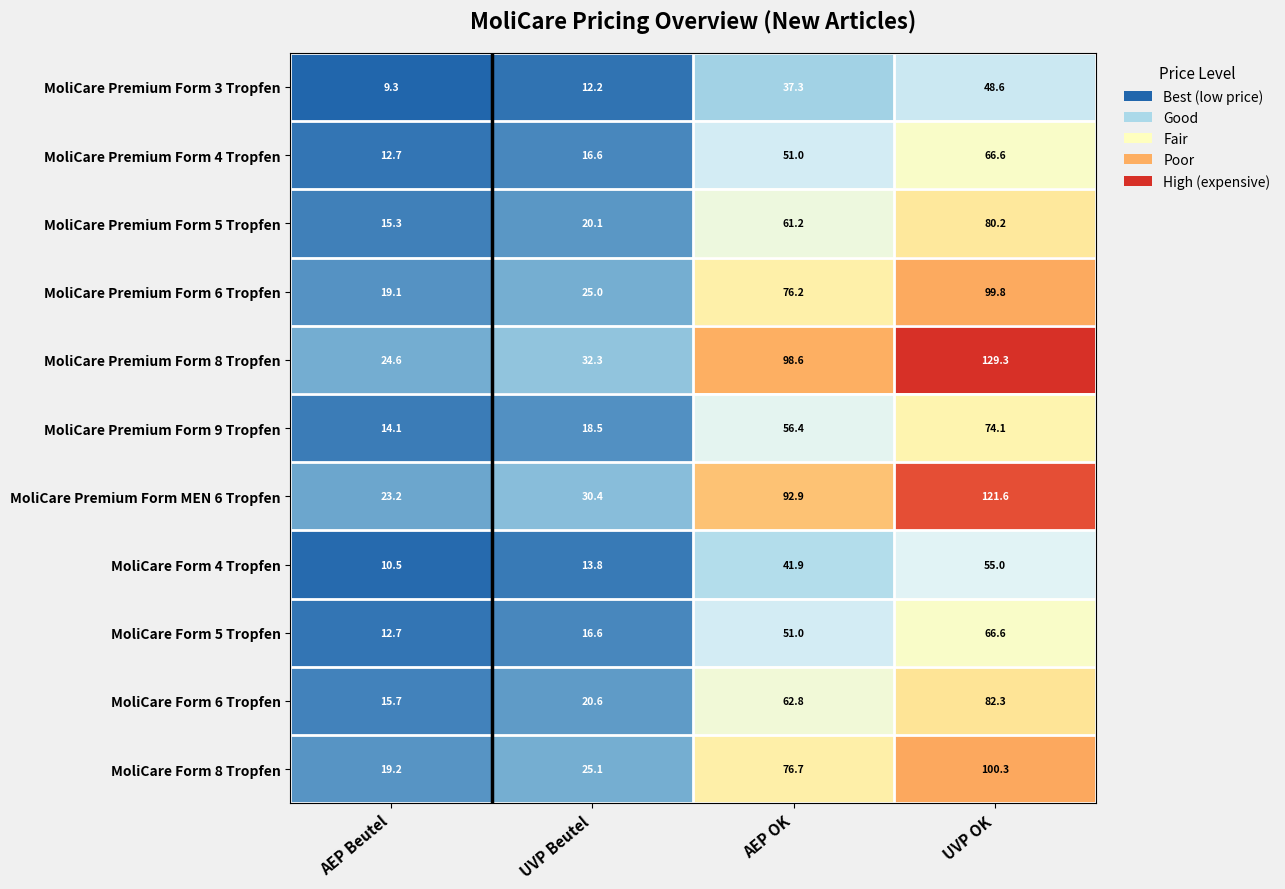

At which category is the sum across all series the highest?

UVP OK